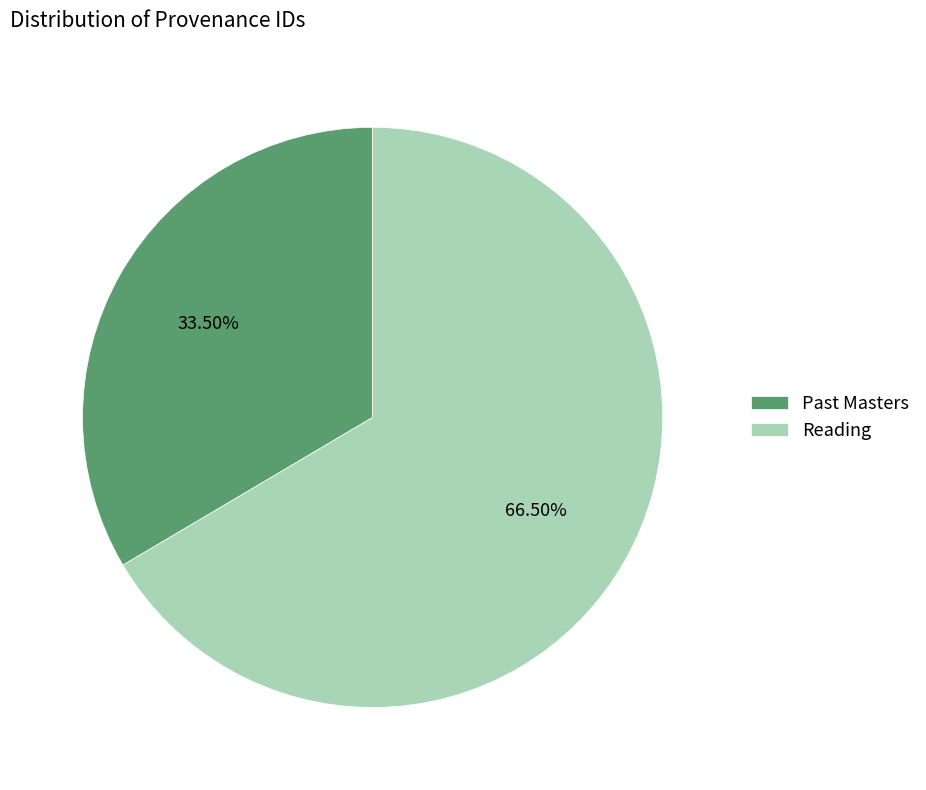

Does any single category account for the majority?

Yes